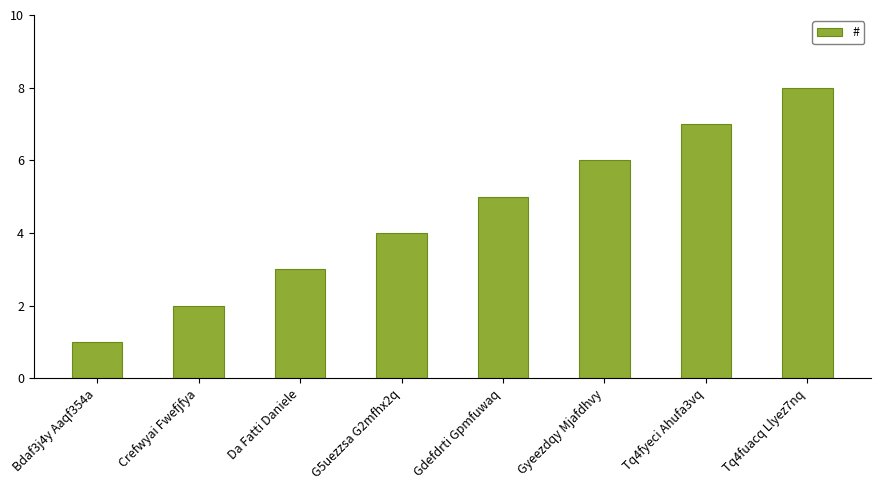

How many data points does each series have?

8